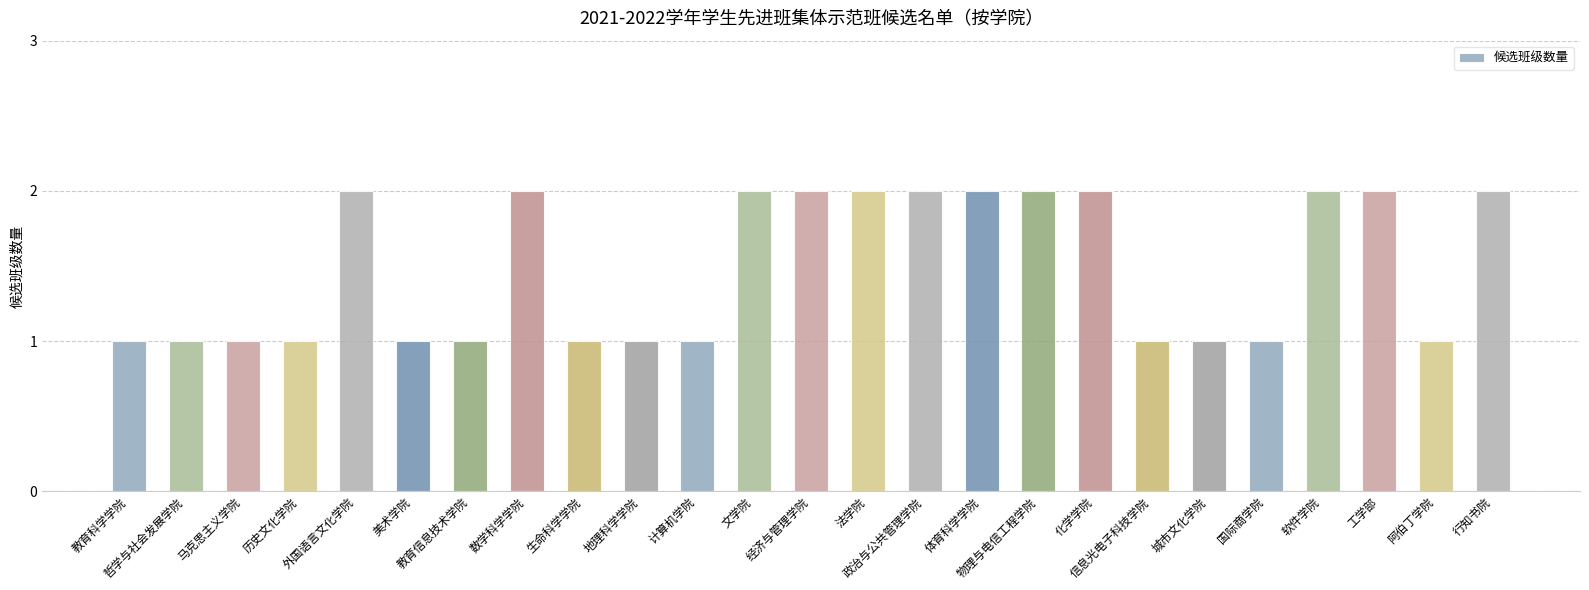

Is it true that the value at 体育科学学院 is 3?

False